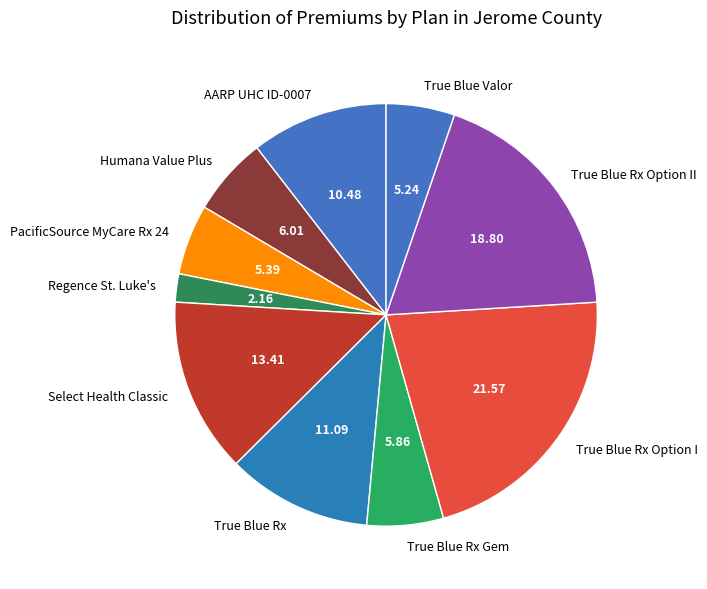

Combined, do Humana Value Plus and True Blue Rx Option II account for over 50%?

No